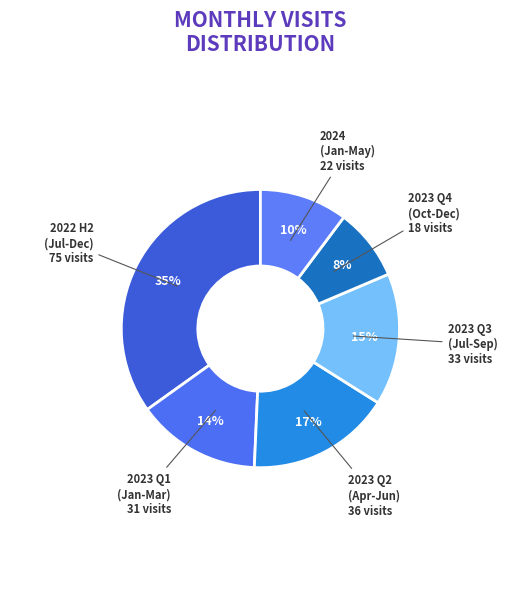

Count the number of slices in the pie.

6